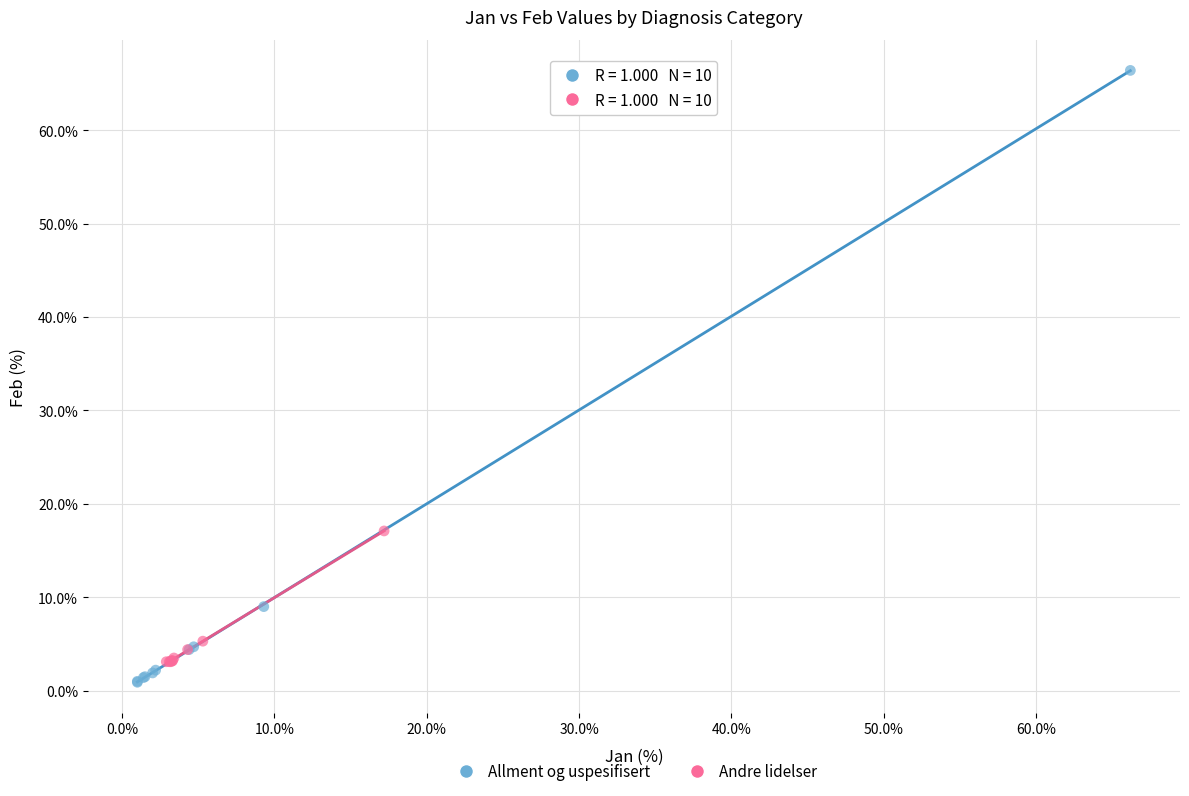

Which series reaches the minimum Y coordinate?

Allment og uspesifisert